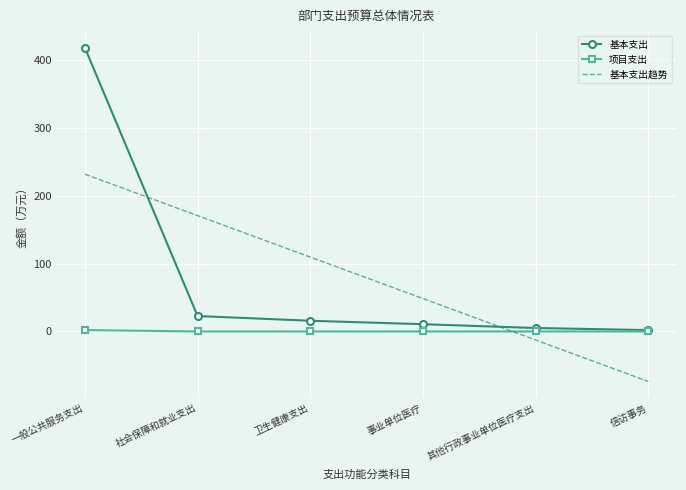

List the labels in order of 基本支出趋势 value, largest first.

一般公共服务支出, 社会保障和就业支出, 卫生健康支出, 事业单位医疗, 其他行政事业单位医疗支出, 信访事务